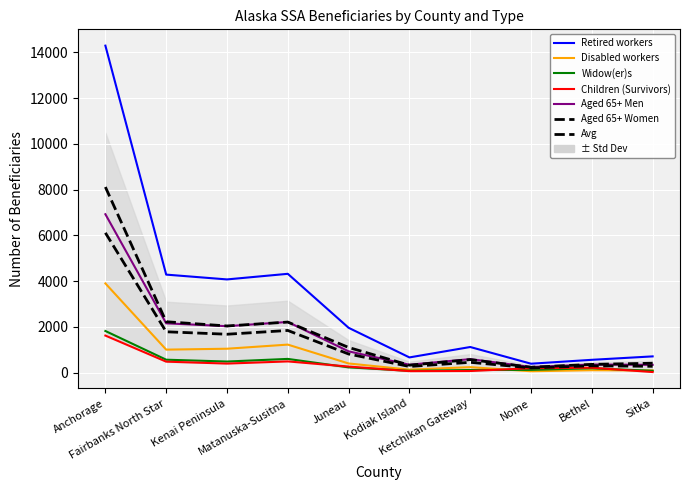

True or false: Retired workers and Aged 65+ Women cross at least once.

False